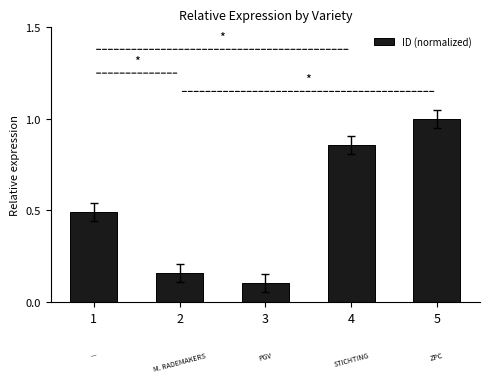

Rank the categories by value from highest to lowest.

5, 4, 1, 2, 3